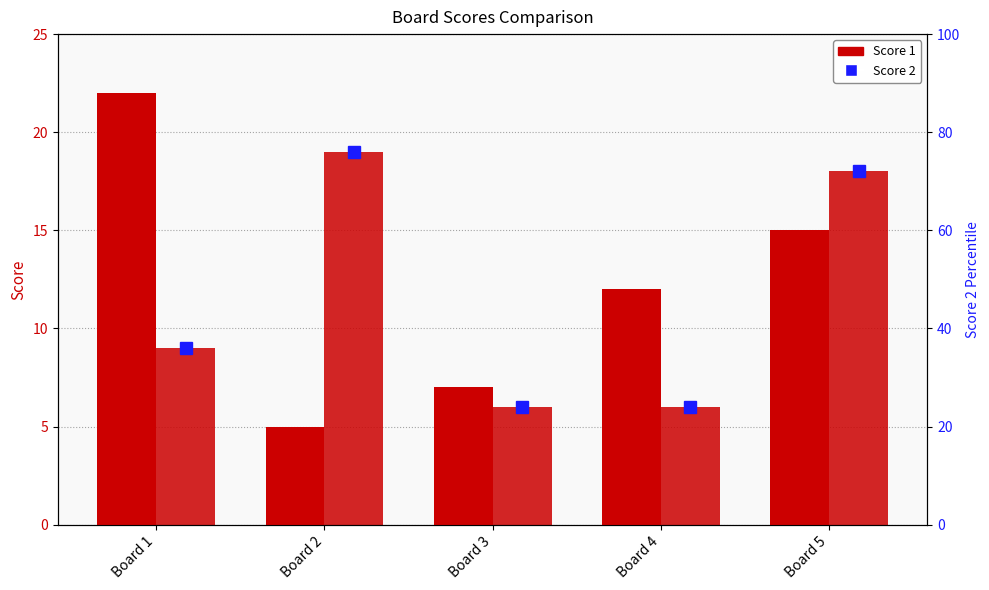

At which label does Score 1 first exceed 12?

Board 1